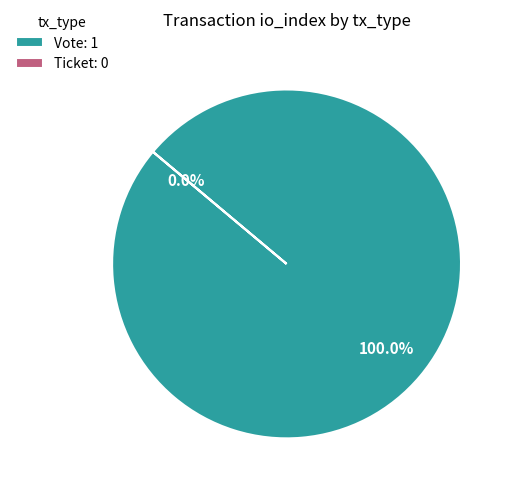

What portion of the pie excludes Ticket?

100.0%